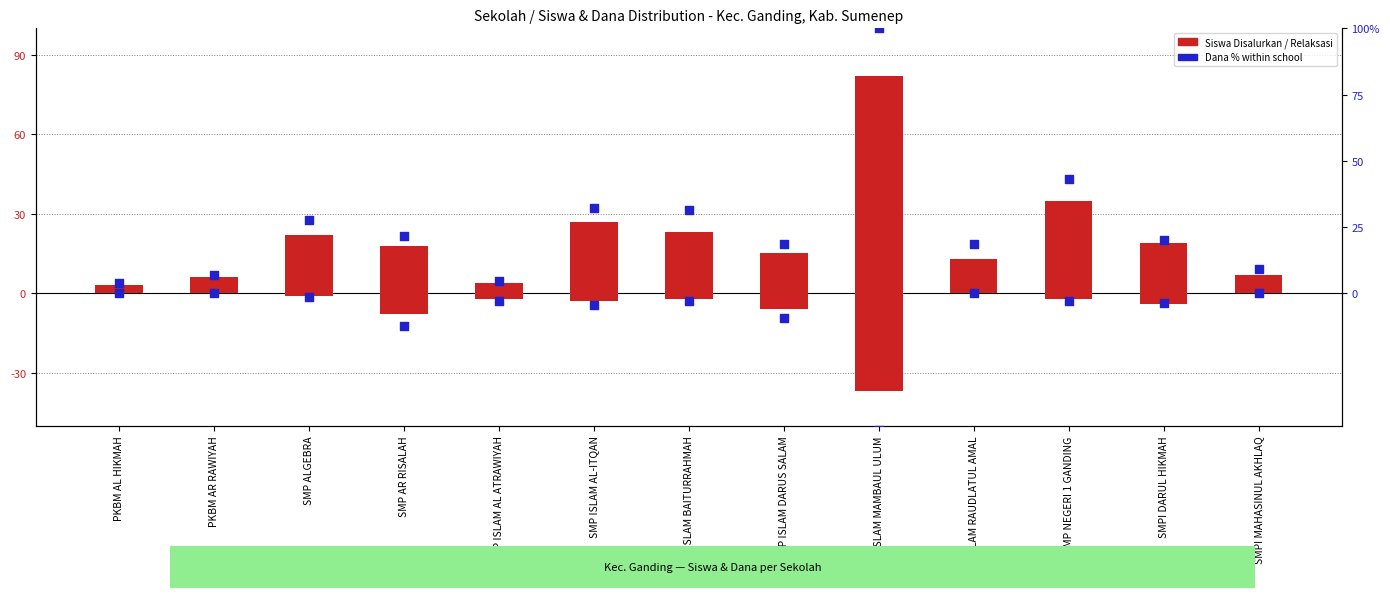

Is the value of Dana Disalurkan % at PKBM AL HIKMAH greater than the value of Siswa Disalurkan at SMP ISLAM AL ATRAWIYAH?

No